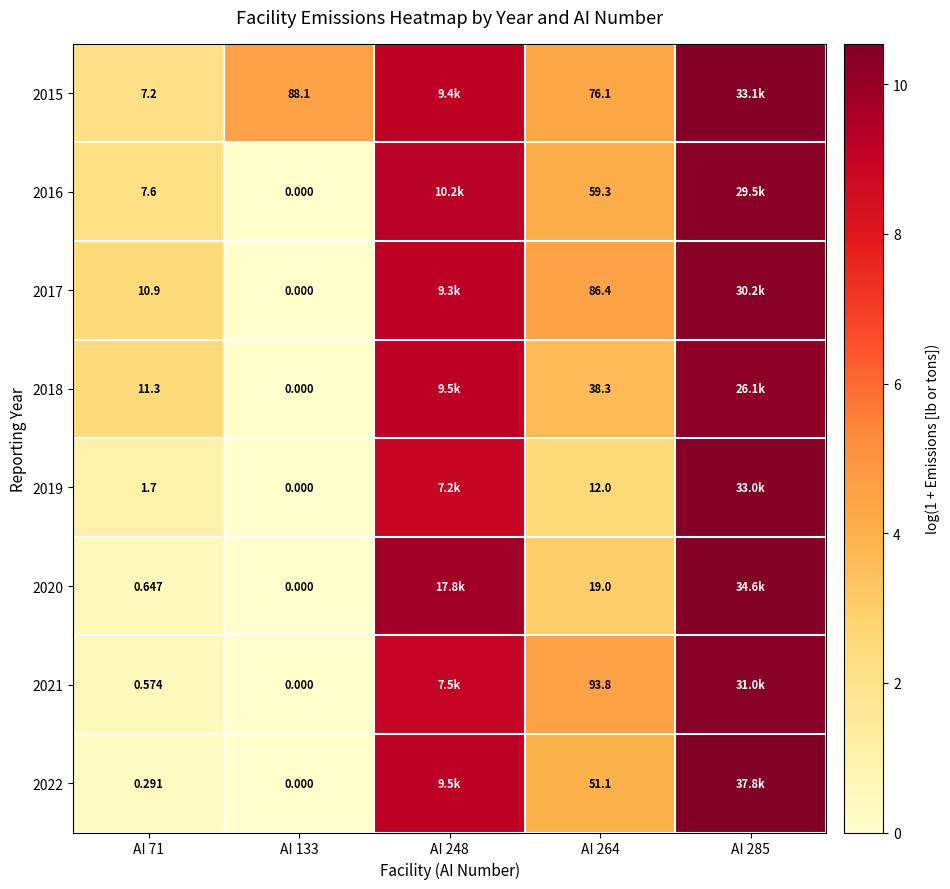

At which label does 2019 reach its peak?

AI 285